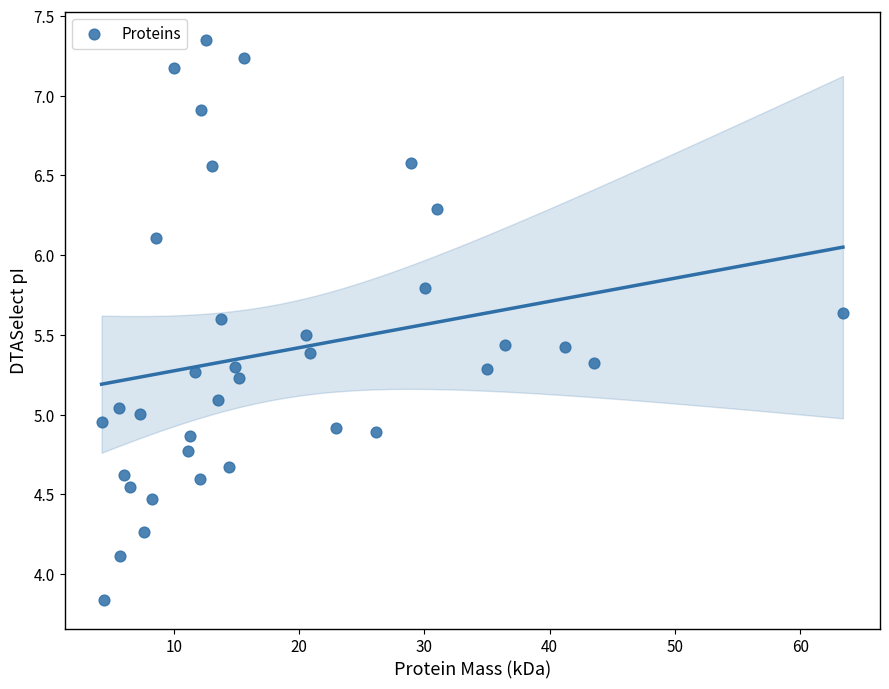

What is the range of Y values (max minus min)?

3.5